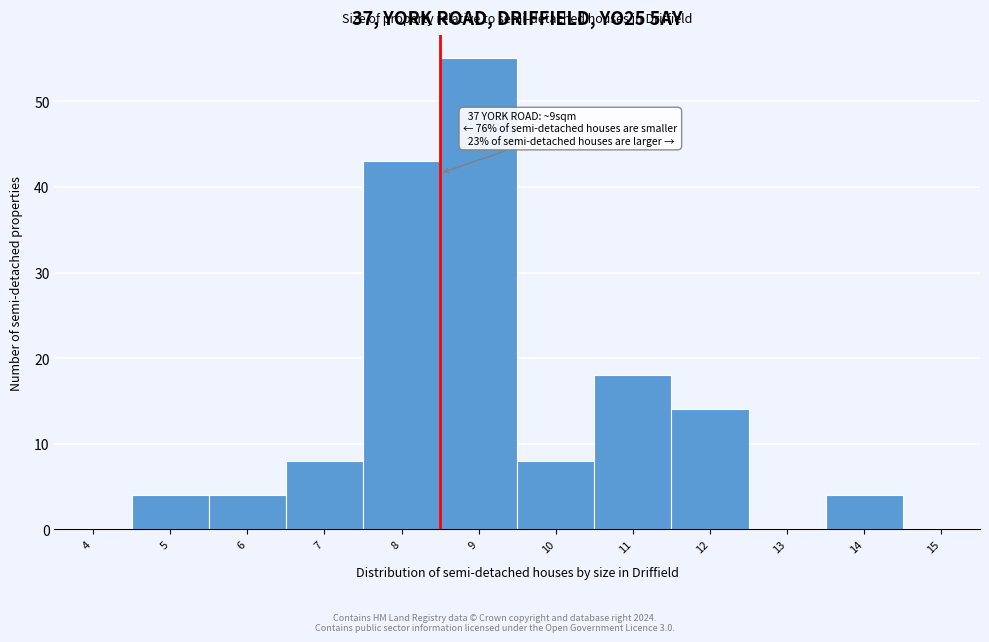

Reading left to right, transcribe all the data shown in this chart.

4=0	5=4	6=4	7=8	8=43	9=55	10=8	11=18	12=14	13=0	14=4	15=0